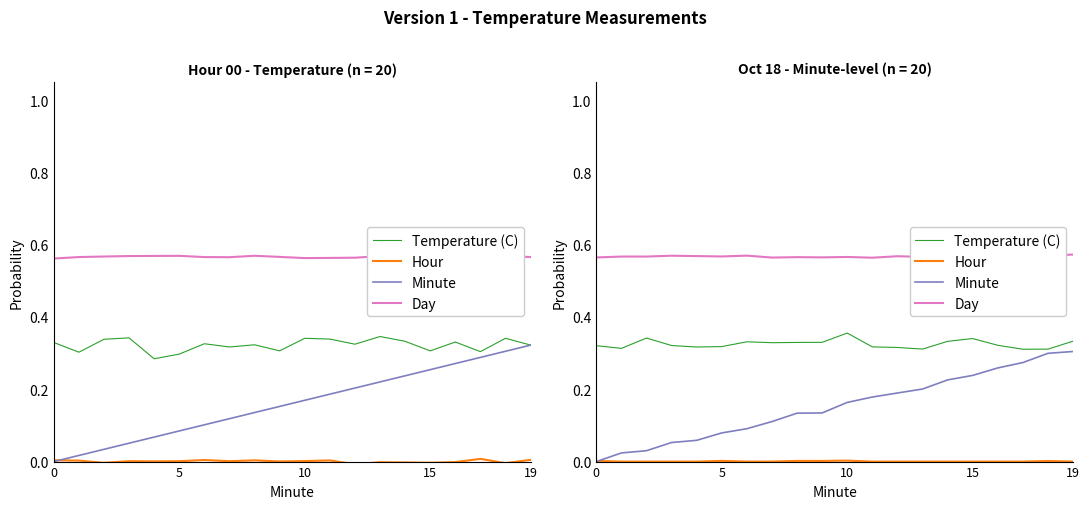

Is this an area chart (filled region under the line)?

No